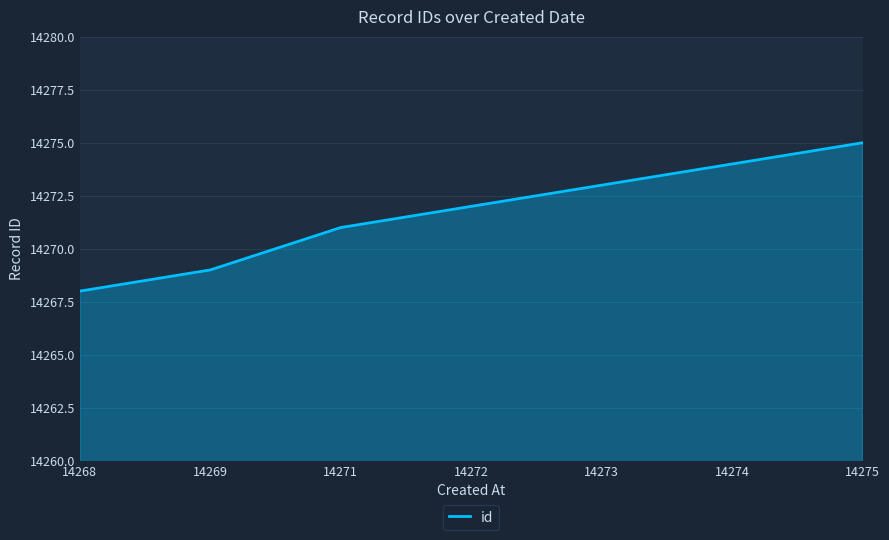

Rank the categories by value from highest to lowest.

14275, 14274, 14273, 14272, 14271, 14269, 14268